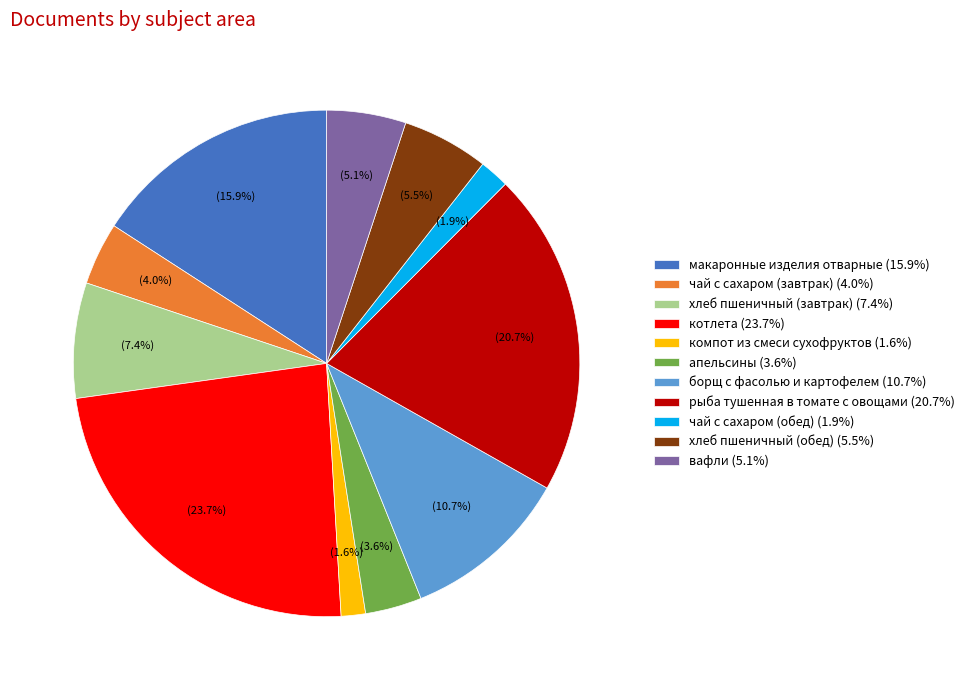

Does борщ с фасолью и картофелем (10.7%) represent more than half of the total?

No